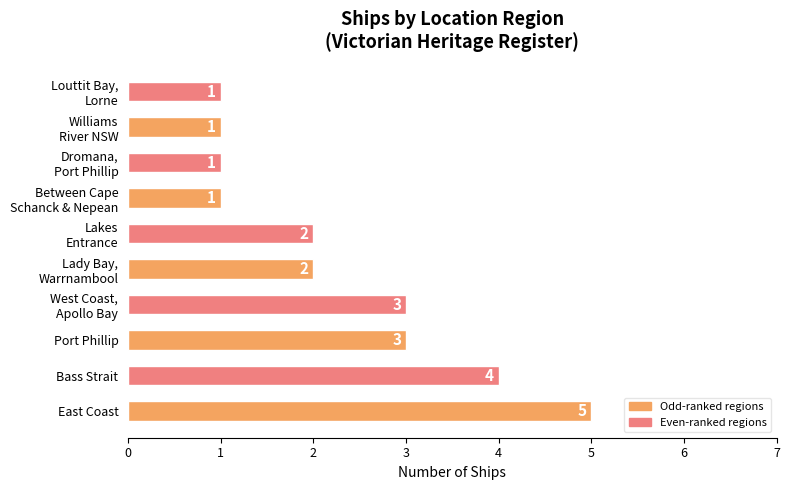

How many values are between 1 and 3?

8